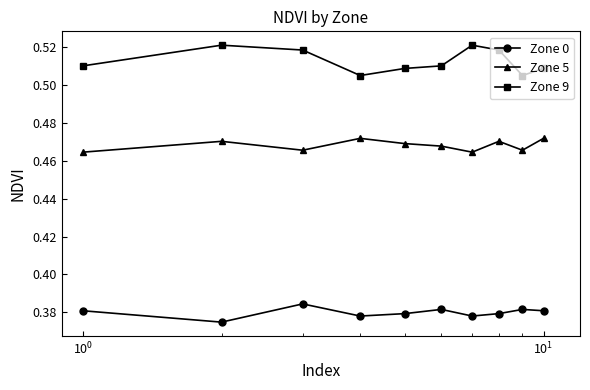

What is the sum of all Zone 0 values?

3.8